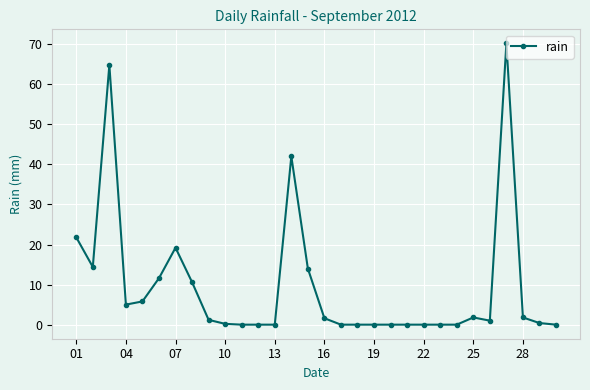

True or false: there are more than 2 points higher than both neighbors.

True